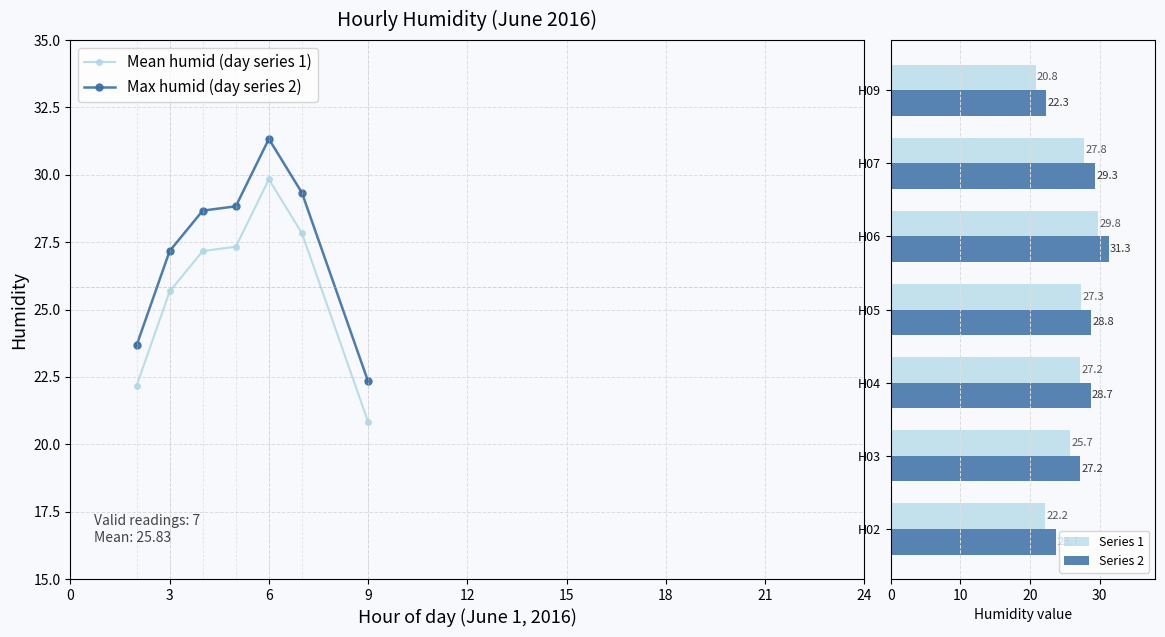

What is the highest value of the Mean humid (day series 1) series?

29.8